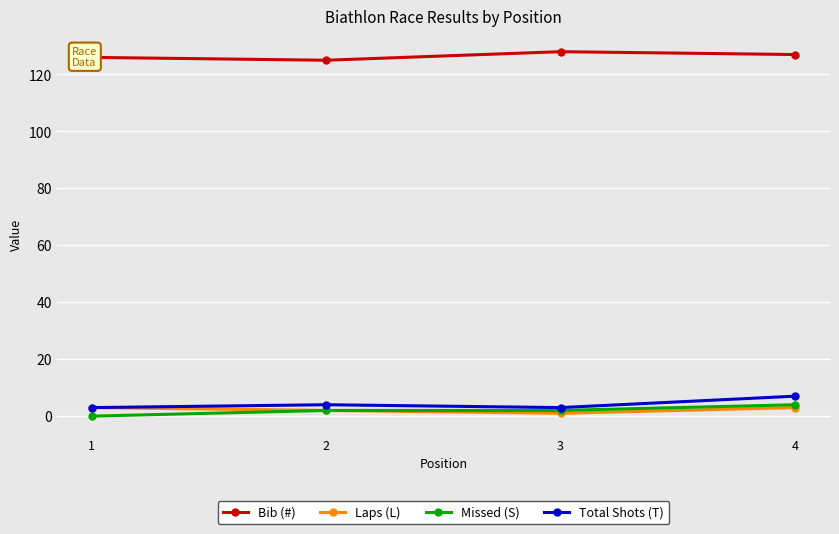

Which series has the largest total across all categories?

Bib (#)